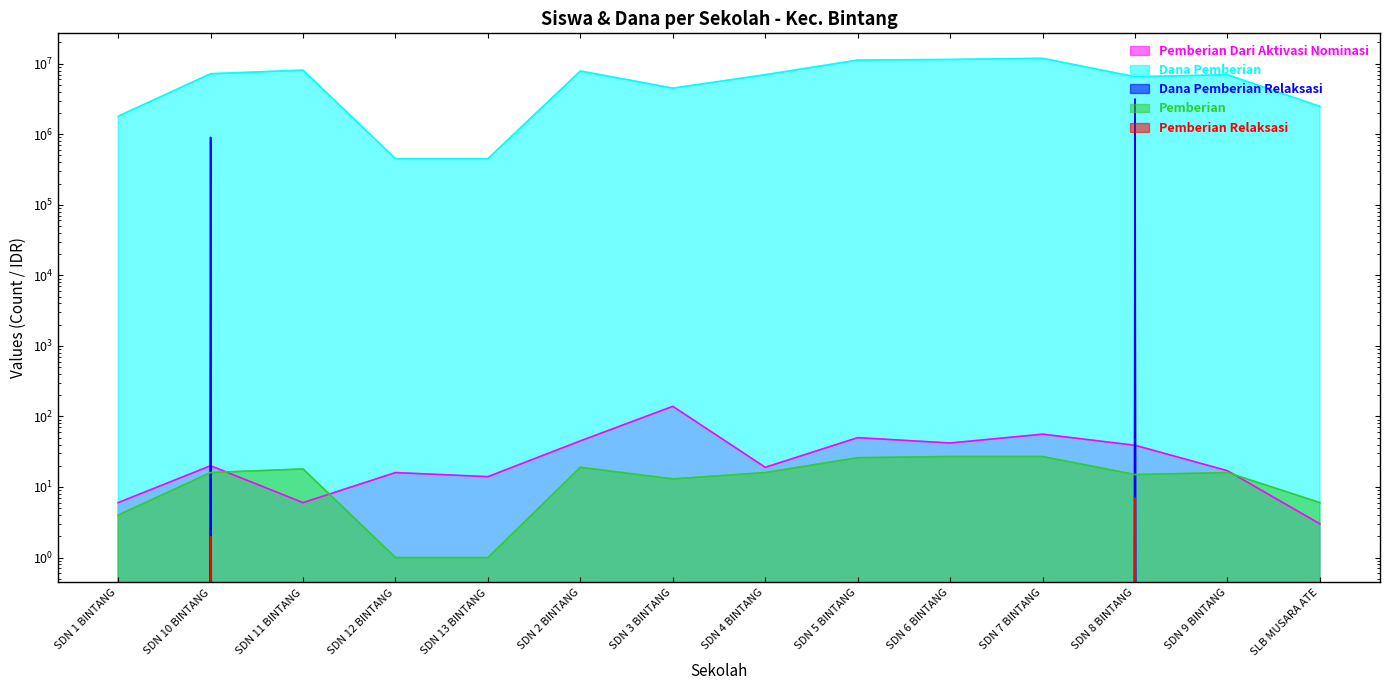

How many values in Pemberian Relaksasi are above zero?

2